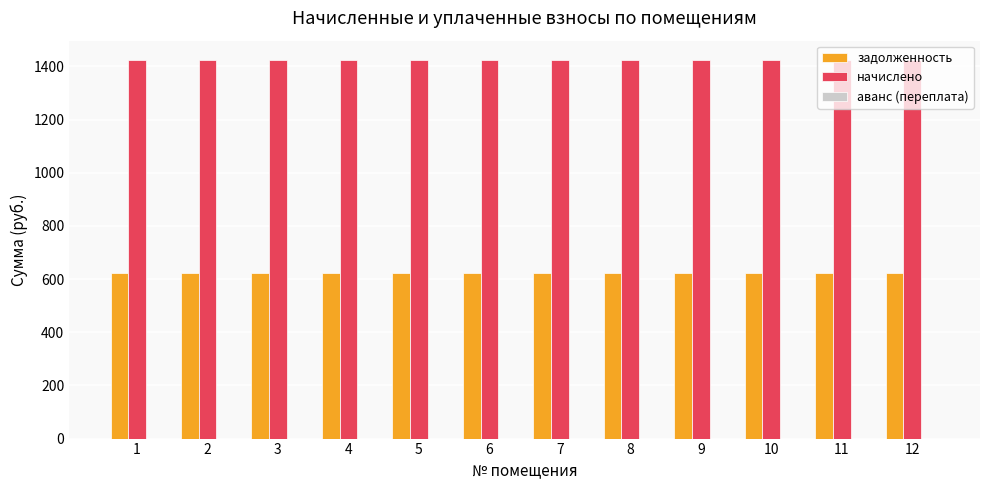

At 8, list the series in order from largest to smallest.

начислено, задолженность